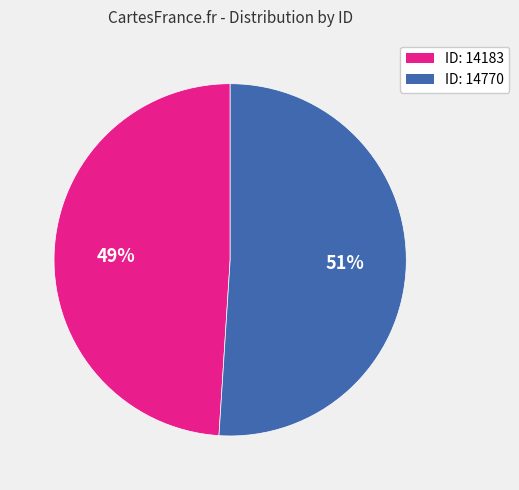

Count the number of slices in the pie.

2